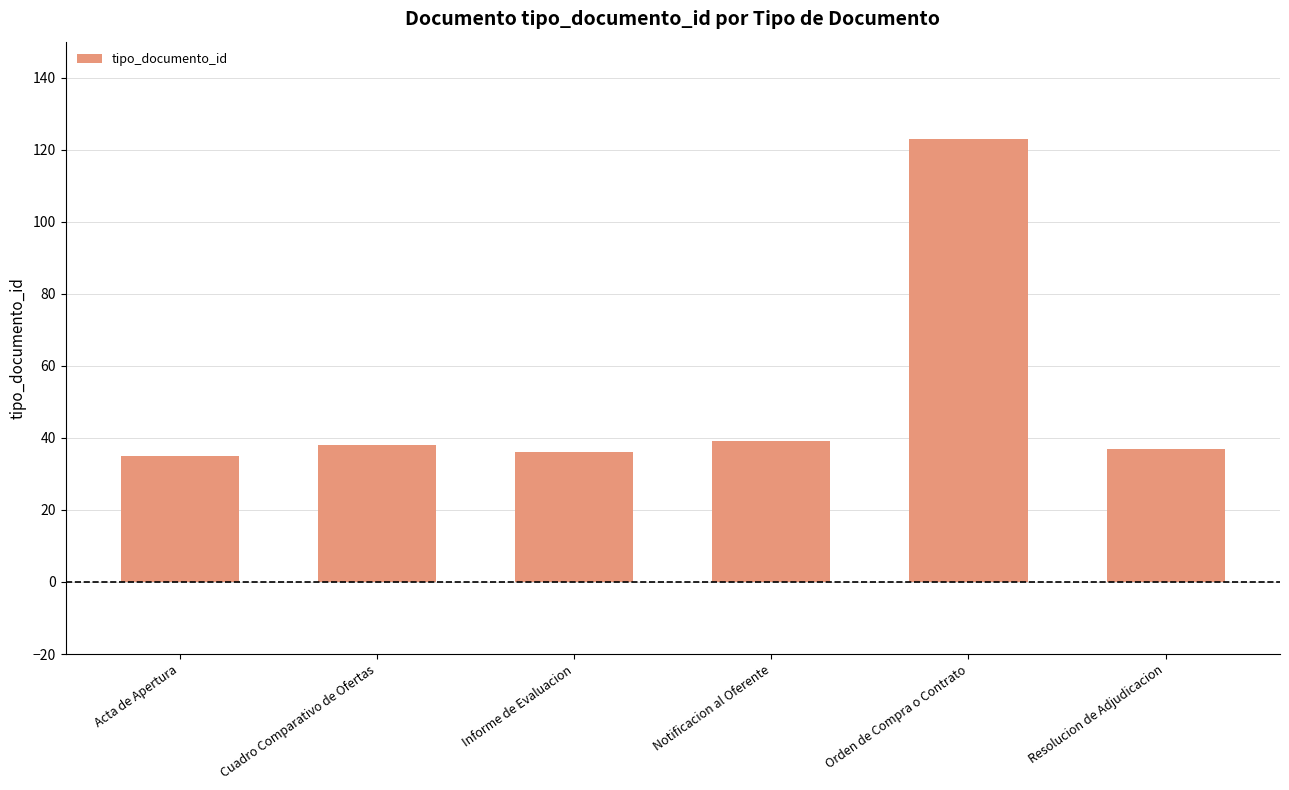

What is the change in value from Informe de Evaluacion to Orden de Compra o Contrato?

+87